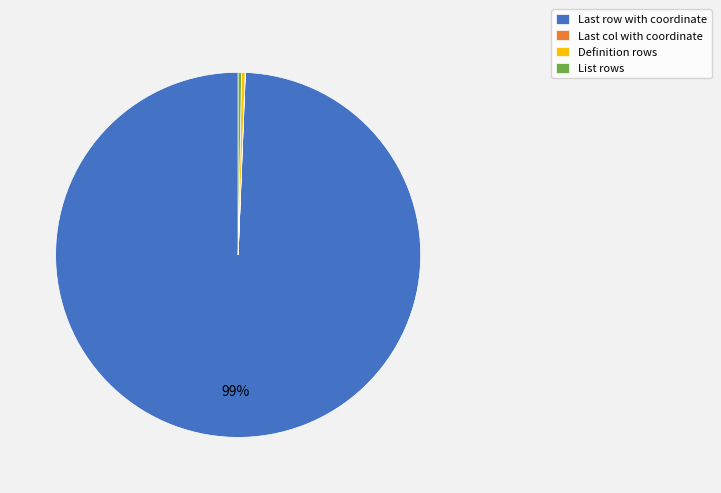

Which slice is the largest?

Last row with coordinate